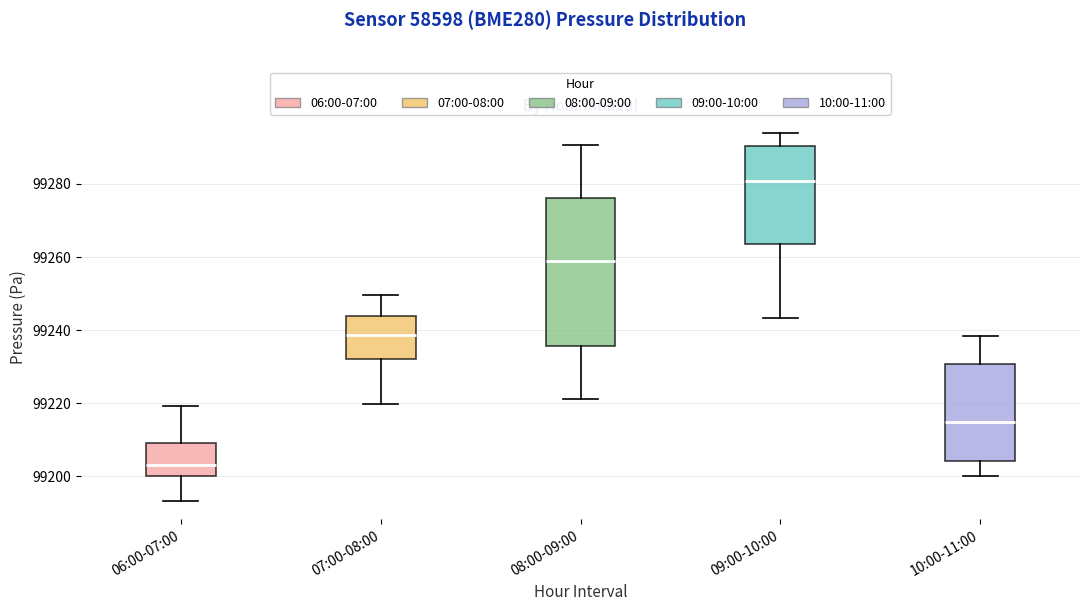

Reading left to right, read every box against the y-axis: the position of its median line, the range the box covers, and the ends of its whiskers. The values are not printed on the chart, so give them approximately, as read against the axis.

06:00-07:00: median 99204, box 99200 to 99210, whiskers 99194 to 99220
07:00-08:00: median 99238, box 99232 to 99244, whiskers 99220 to 99250
08:00-09:00: median 99258, box 99236 to 99276, whiskers 99222 to 99290
09:00-10:00: median 99280, box 99264 to 99290, whiskers 99244 to 99294
10:00-11:00: median 99214, box 99204 to 99230, whiskers 99200 to 99238